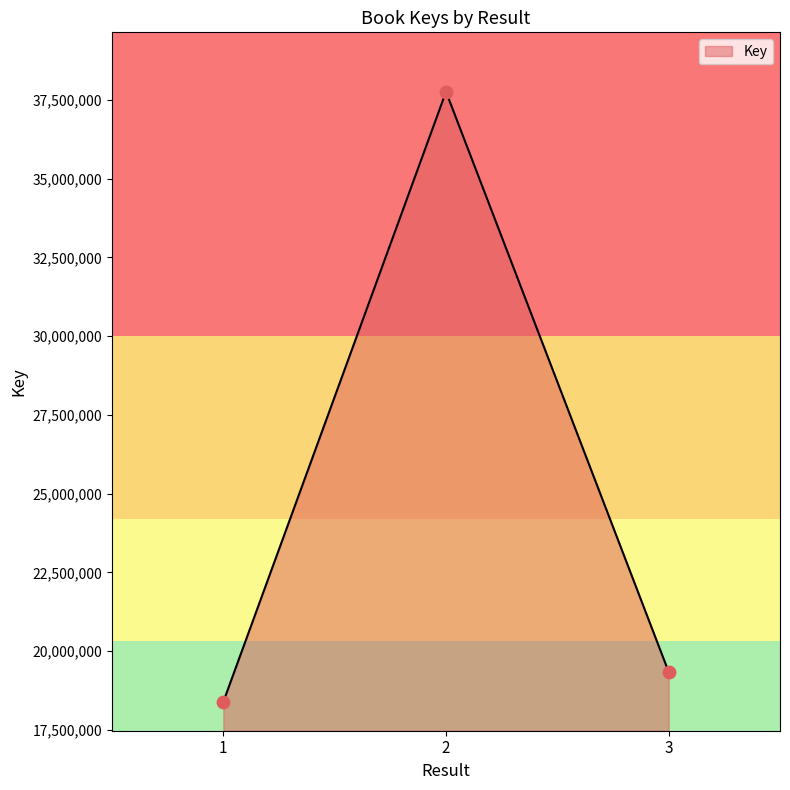

What is the change in value from 2 to 3?

-18424521